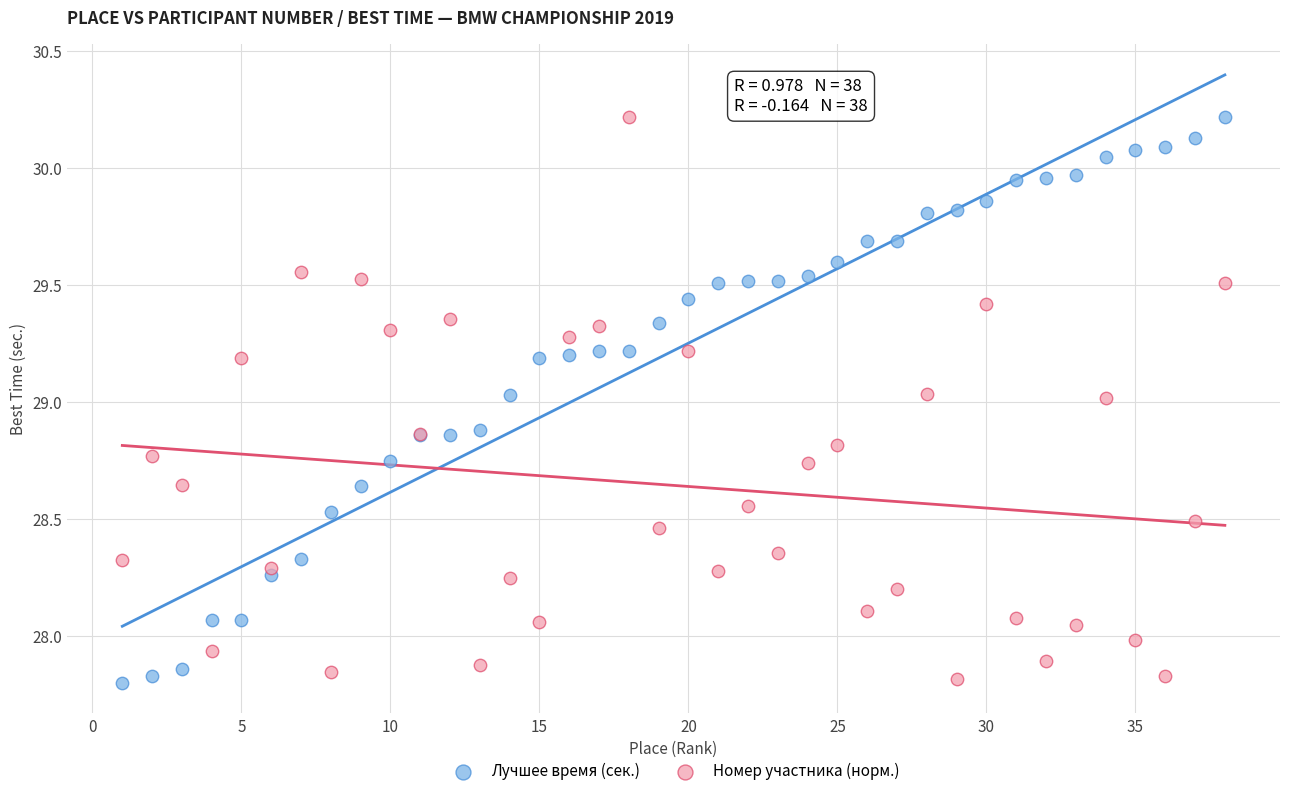

What is the X range (max minus min) for the scatter plot?

37.0